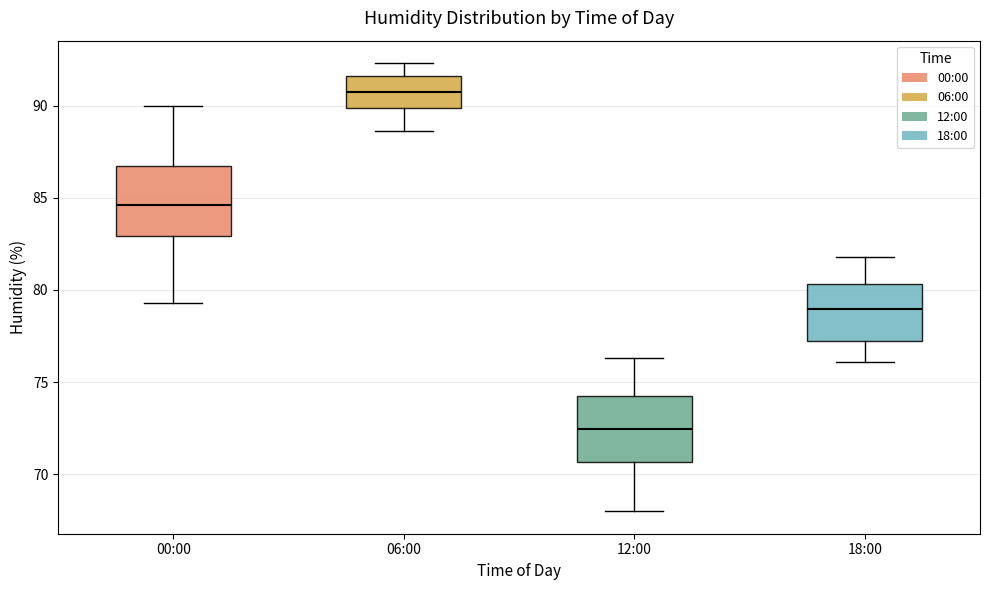

Reading left to right, read every box against the y-axis: the position of its median line, the range the box covers, and the ends of its whiskers. The values are not printed on the chart, so give them approximately, as read against the axis.

00:00: median 84.5, box 83.0 to 86.5, whiskers 79.5 to 90.0
06:00: median 91.0, box 90.0 to 91.5, whiskers 88.5 to 92.5
12:00: median 72.5, box 70.5 to 74.5, whiskers 68.0 to 76.5
18:00: median 79.0, box 77.5 to 80.5, whiskers 76.0 to 82.0